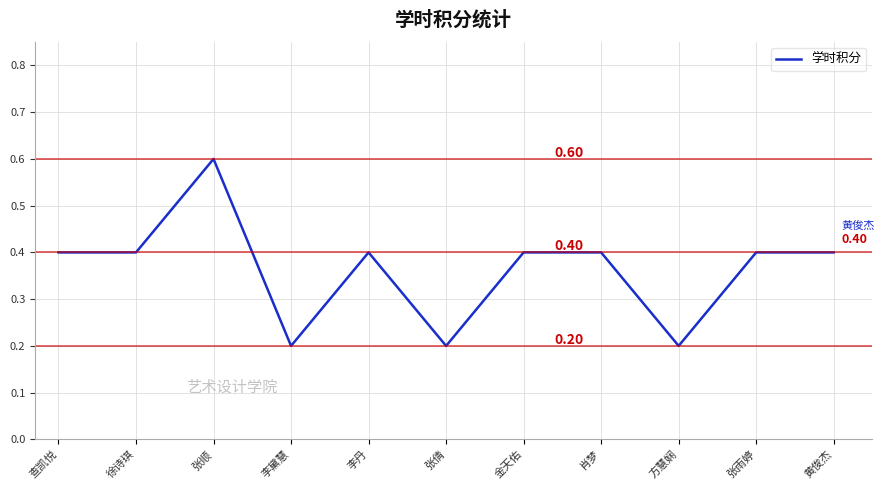

What is the greatest value displayed?

0.6